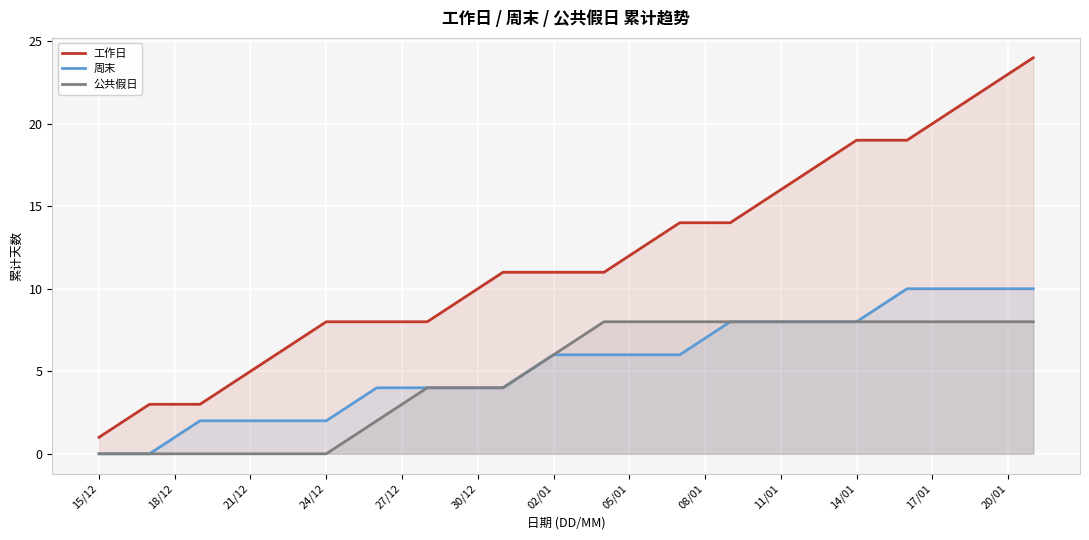

True or false: 周末 has more than 0 points higher than both neighbors.

False